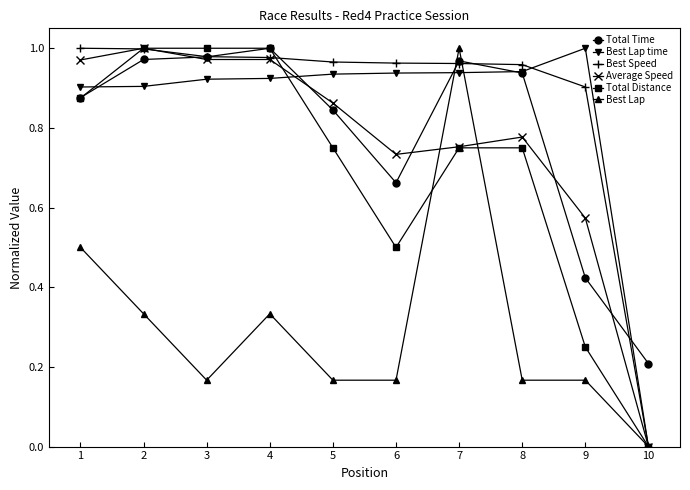

Is this an area chart (filled region under the line)?

No